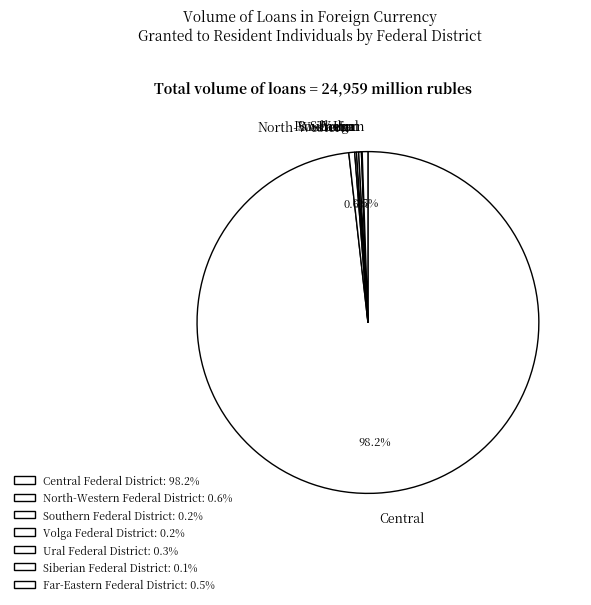

Do Southern Federal District and Ural Federal District together represent more than half of the pie?

No